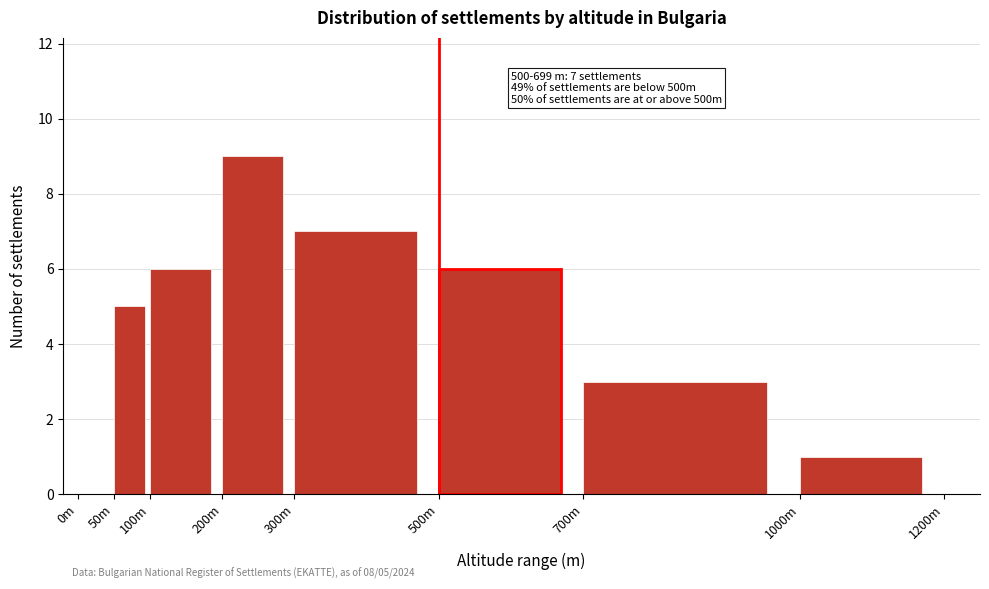

Reading left to right, list all the values displayed in this chart.

0m=0	50m=5	100m=6	200m=9	300m=7	500m=6	700m=3	1000m=1